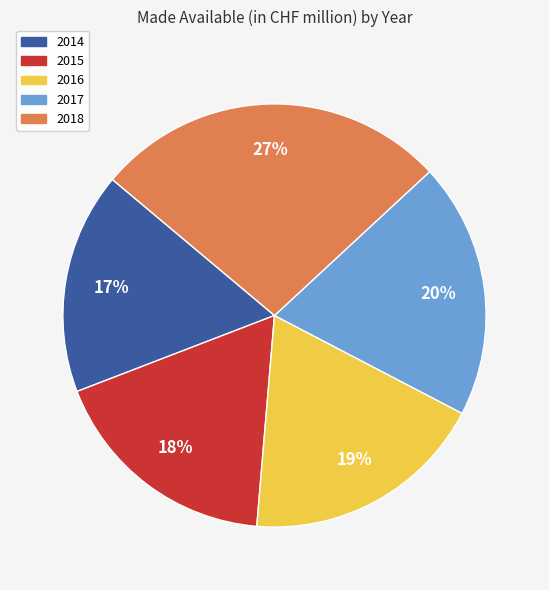

Does 2015 represent more than half of the total?

No